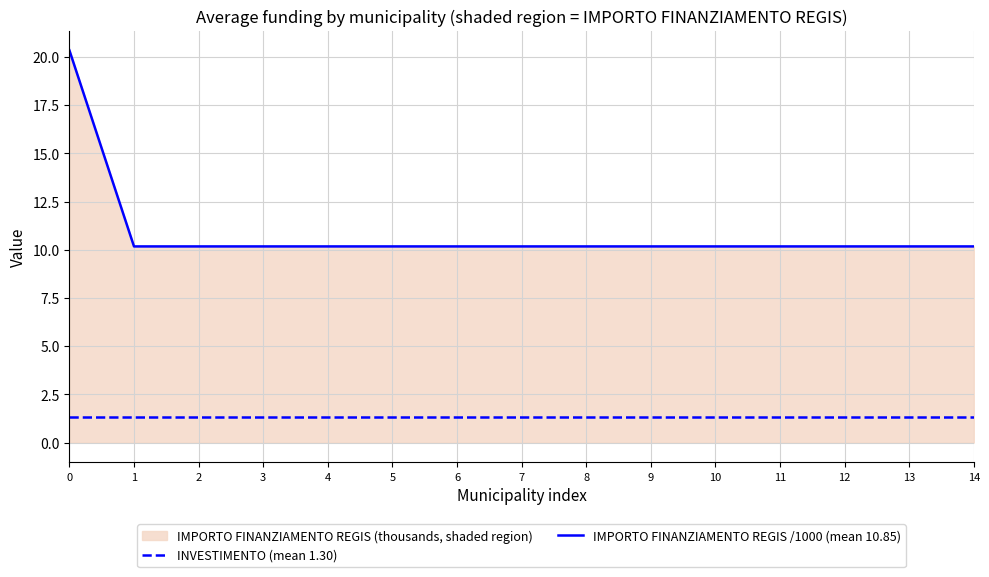

How many lines are shown in the chart?

2